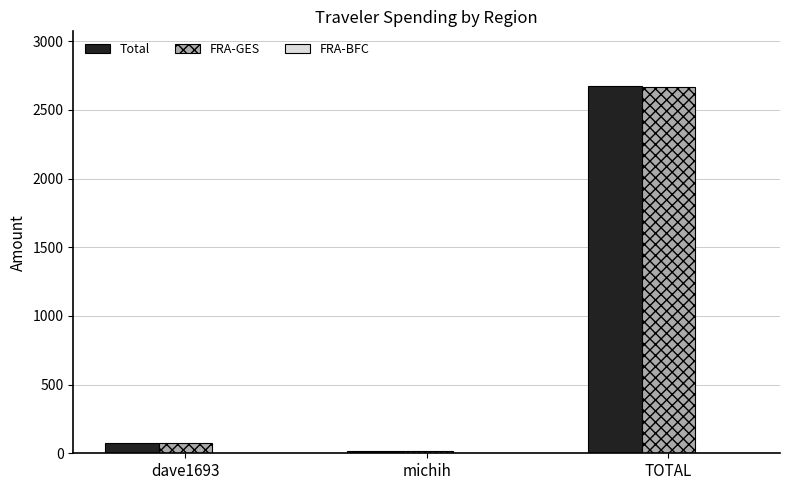

The value of Total at TOTAL is 2671.5. True or false?

True